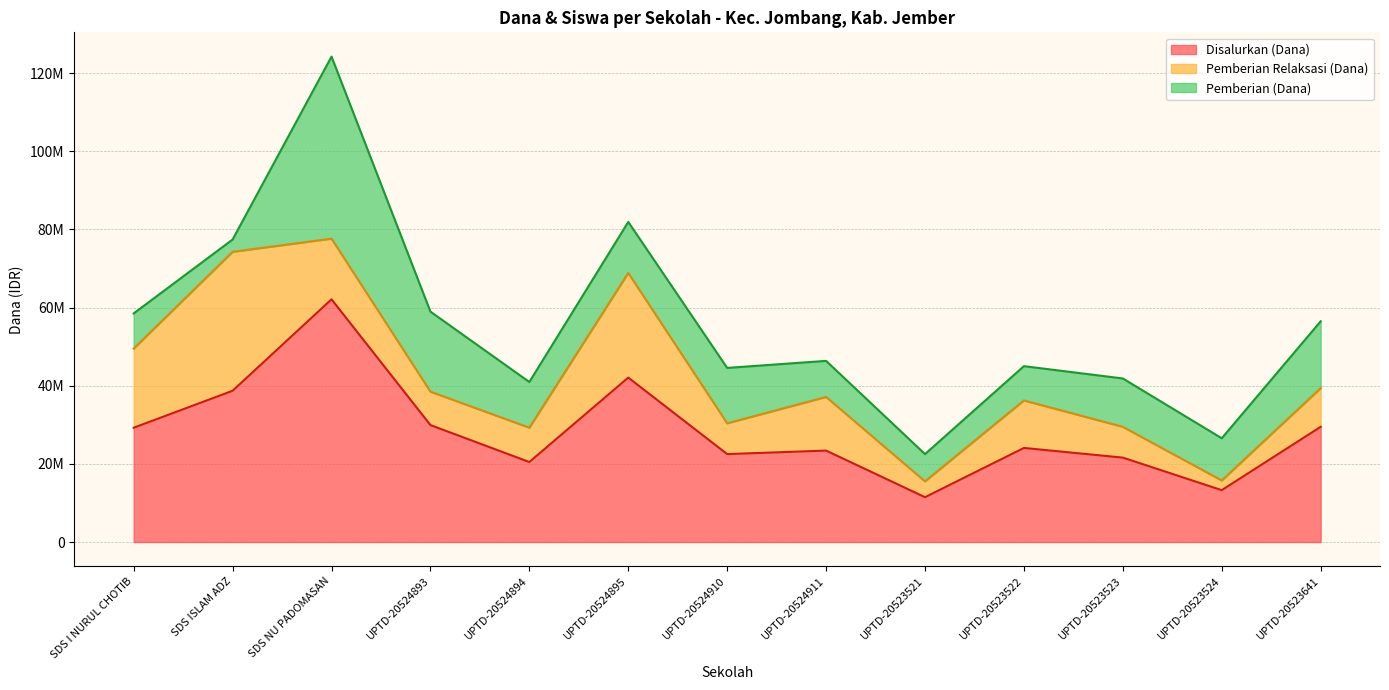

What is the difference between the second highest and minimum values in the Disalurkan (Dana) series?

30600000